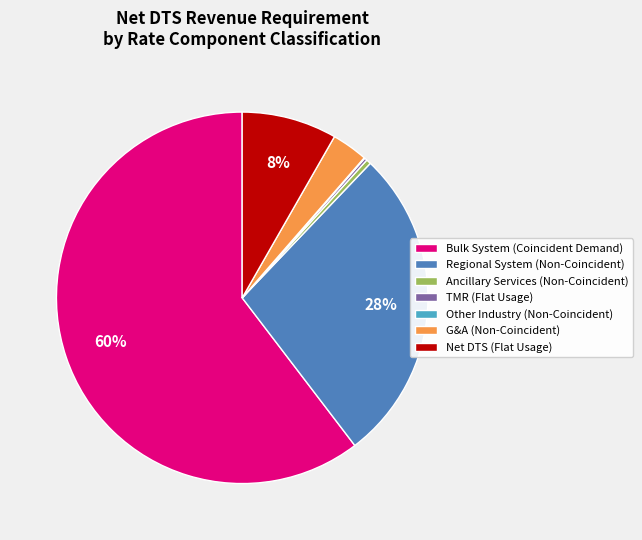

True or false: Regional System (Non-Coincident) accounts for 19% of the total.

False